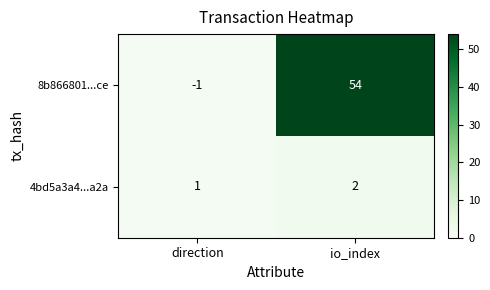

Which label corresponds to the smallest value in the chart?

direction